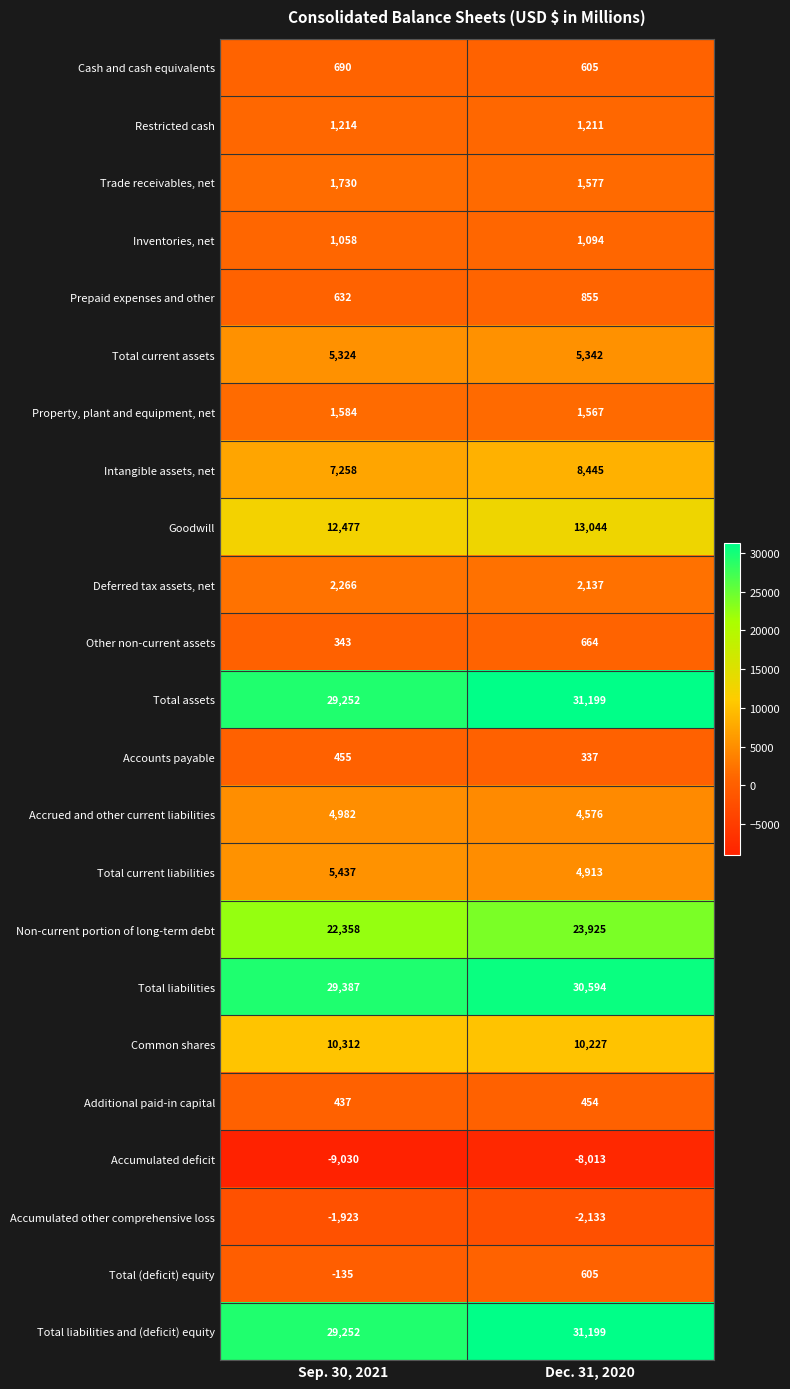

What is the difference between the highest and lowest values at Sep. 30, 2021?

38417